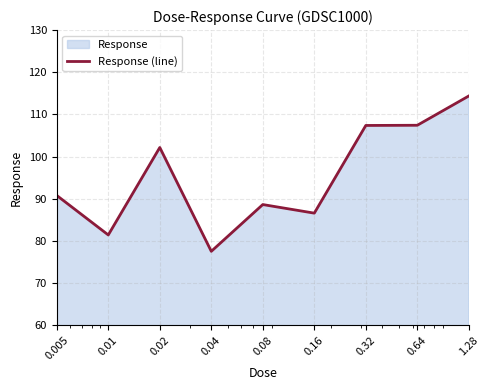

What is the sum of all values?

856.1